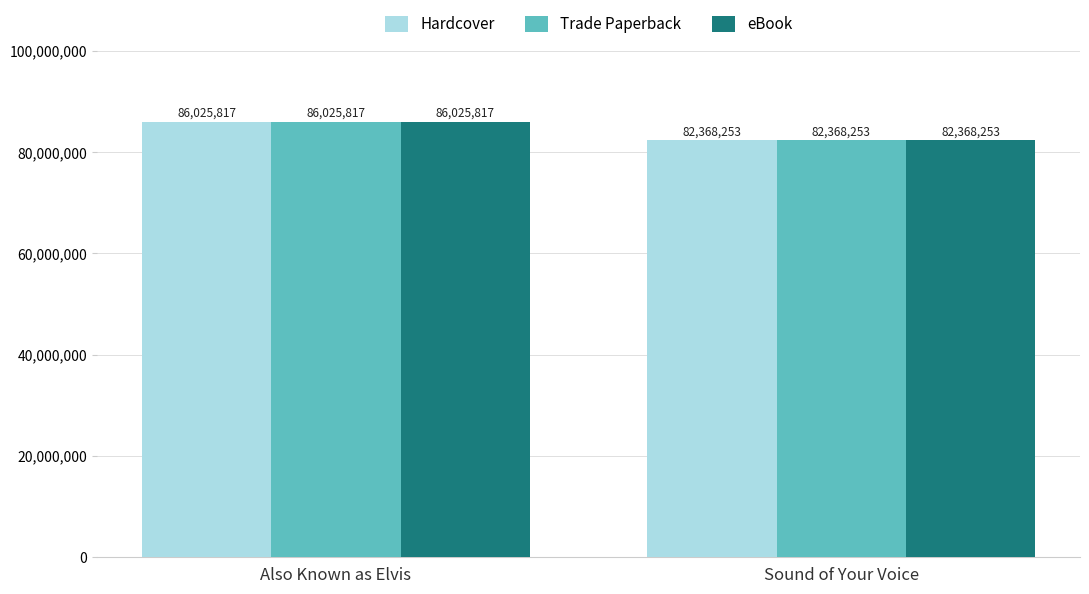

Count the number of data series in this chart.

3